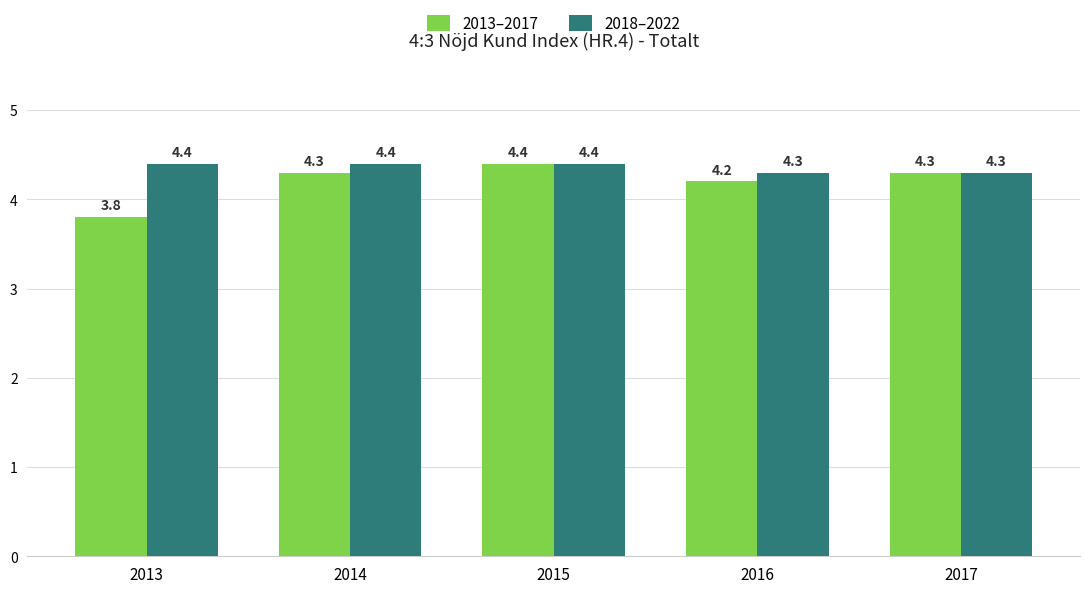

What is the value of the 2013–2017 bar at the 3rd from the left?

4.4